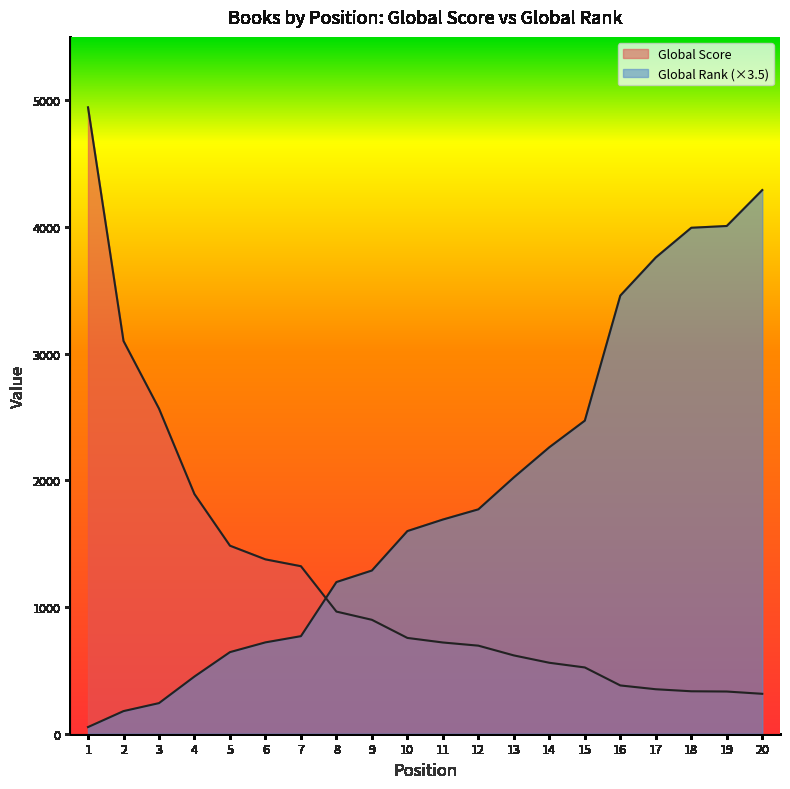

The value of Global Score at 8 is 964.0. True or false?

True